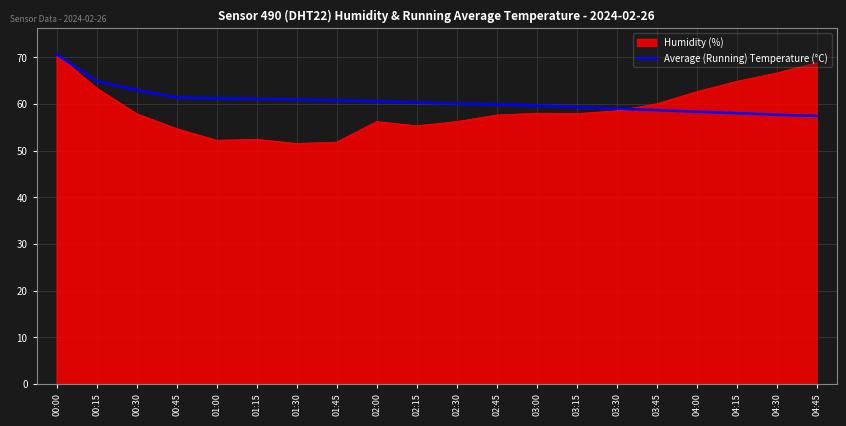

What is the lowest value of the Average (Running) Temperature (°C) series?

57.4